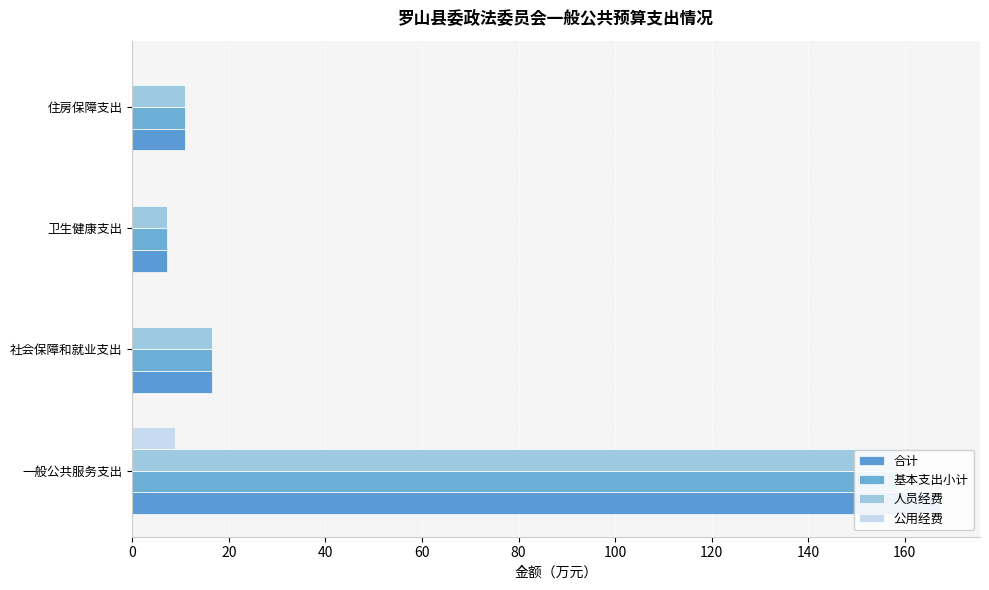

What is the difference between the maximum and minimum values in the 人员经费 series?

151.0